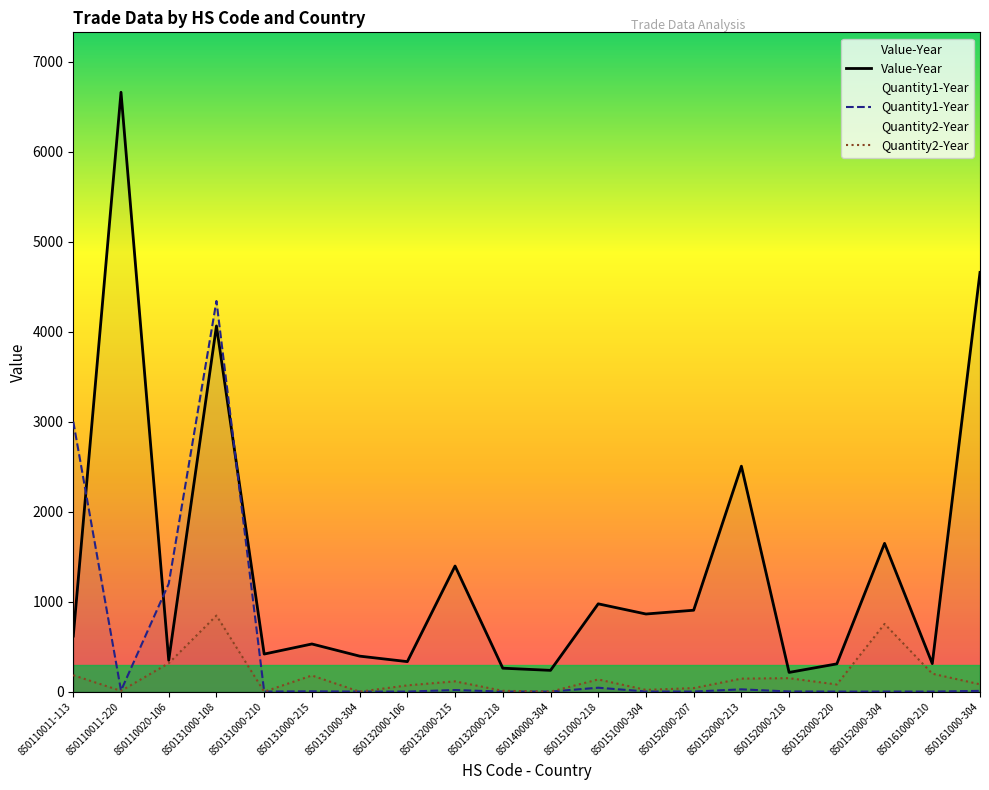

Is the value of Value-Year at 850131000-210 greater than the value of Quantity2-Year at 850161000-210?

Yes